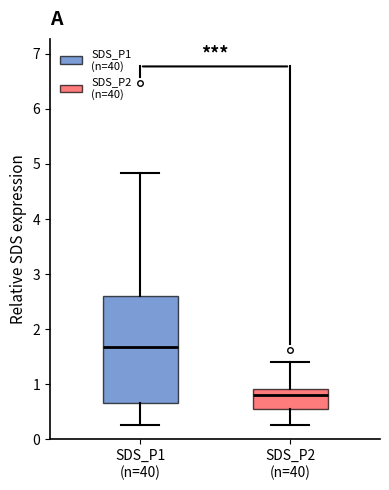

Reading left to right, transcribe this box plot: for each box, give where its median line is, the range the box spans, and where its two whiskers end, as read against the y-axis. The values are not printed on the chart, so give them approximately, as read against the axis.

SDS_P1 (n=40): median 1.7, box 0.7 to 2.6, whiskers 0.3 to 4.8
SDS_P2 (n=40): median 0.8, box 0.6 to 0.9, whiskers 0.3 to 1.4